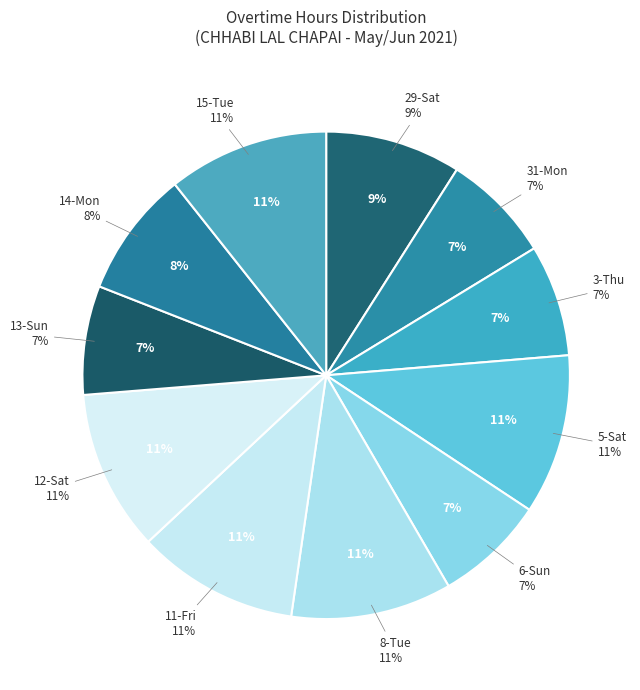

Is there a majority slice in this chart?

No